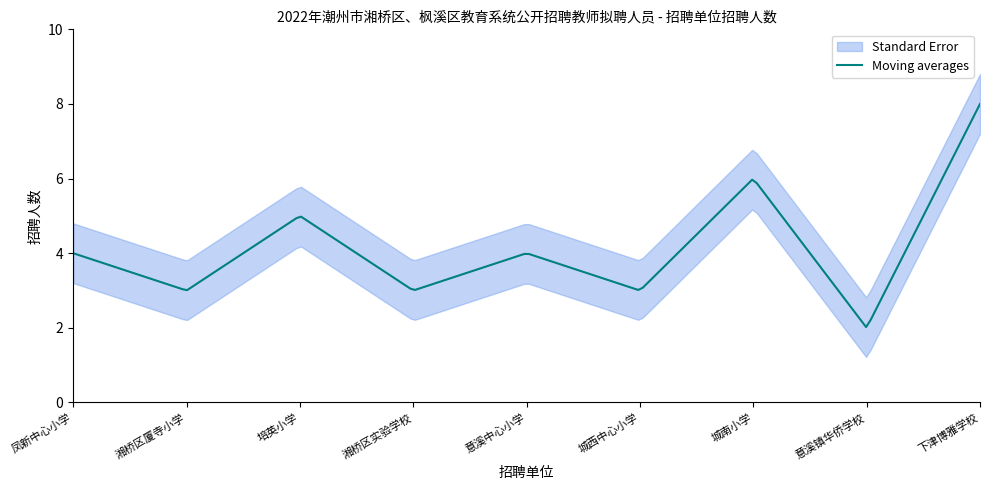

True or false: Standard Error upper has more than 2 points higher than both neighbors.

True